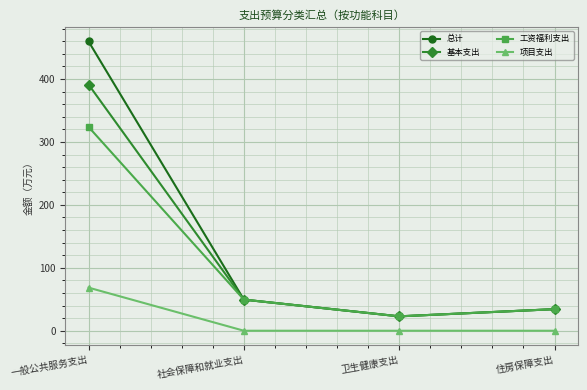

What is the highest value of the 总计 series?

459.8